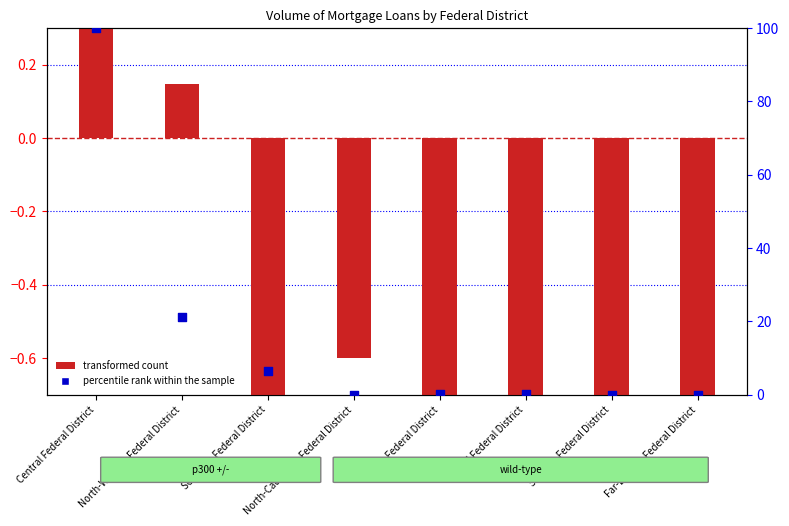

At which category is the sum across all series the highest?

Central Federal District